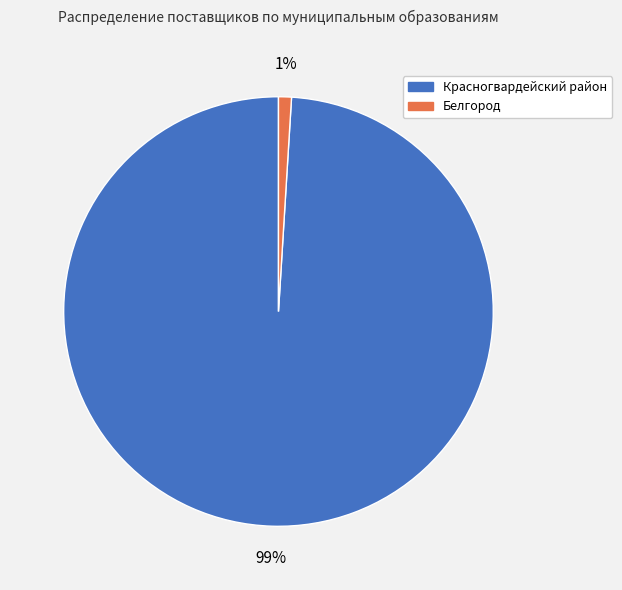

What is the largest slice in the pie chart?

Красногвардейский район